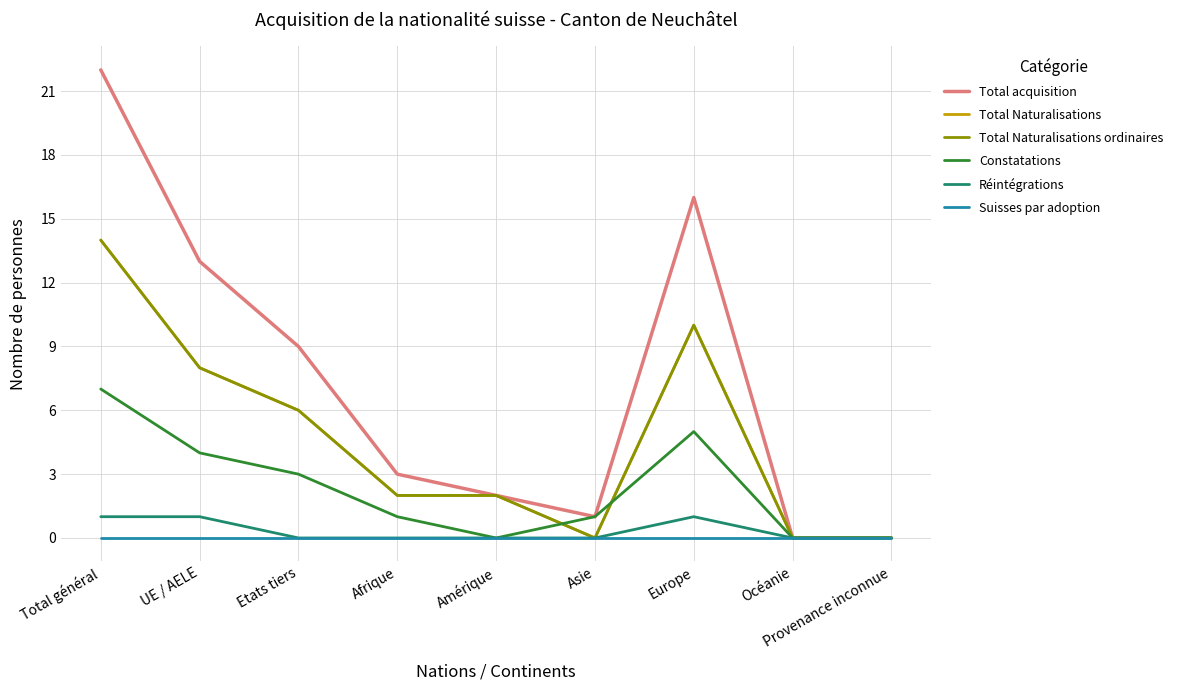

Which series has the widest spread of values?

Total acquisition